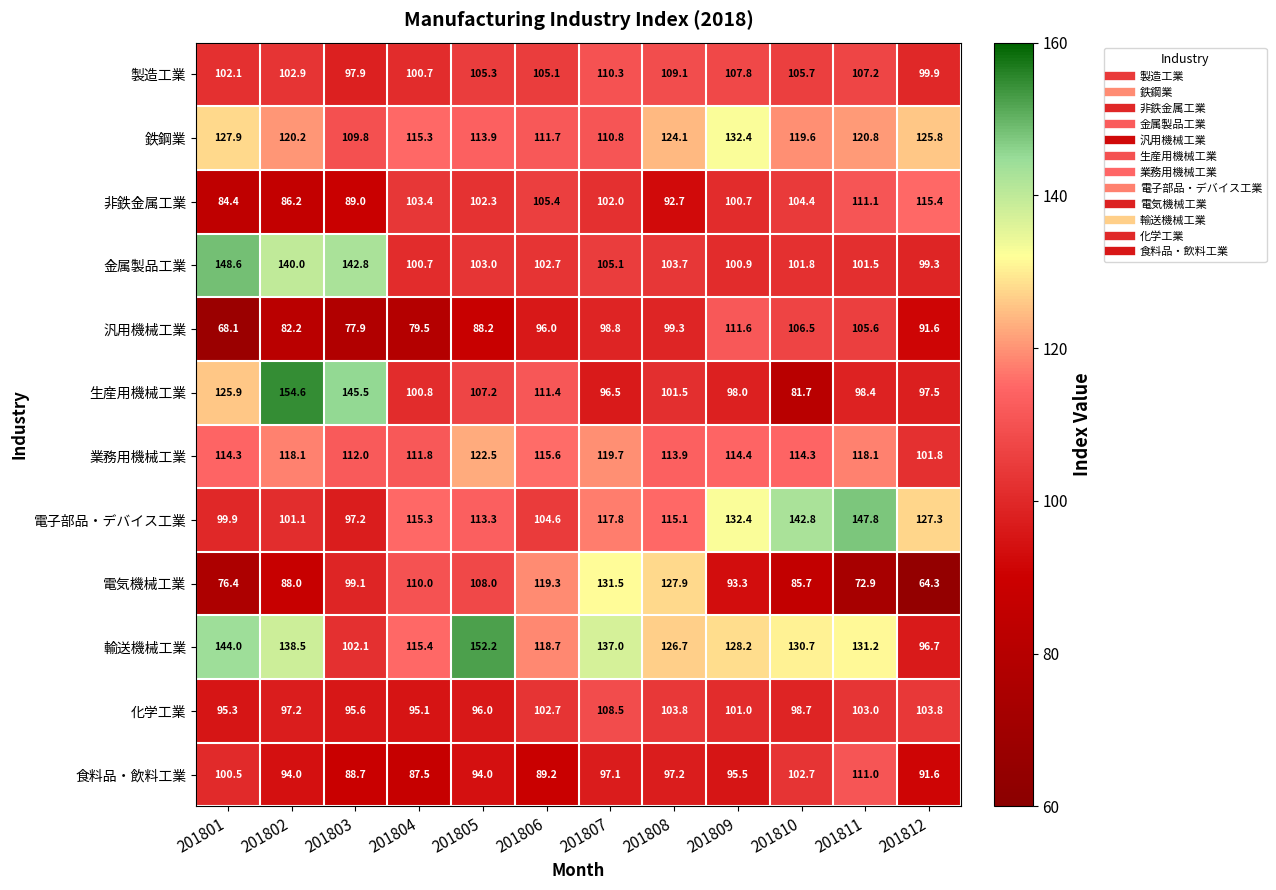

Is it true that 非鉄金属工業 equals 103.4 at 201804?

True